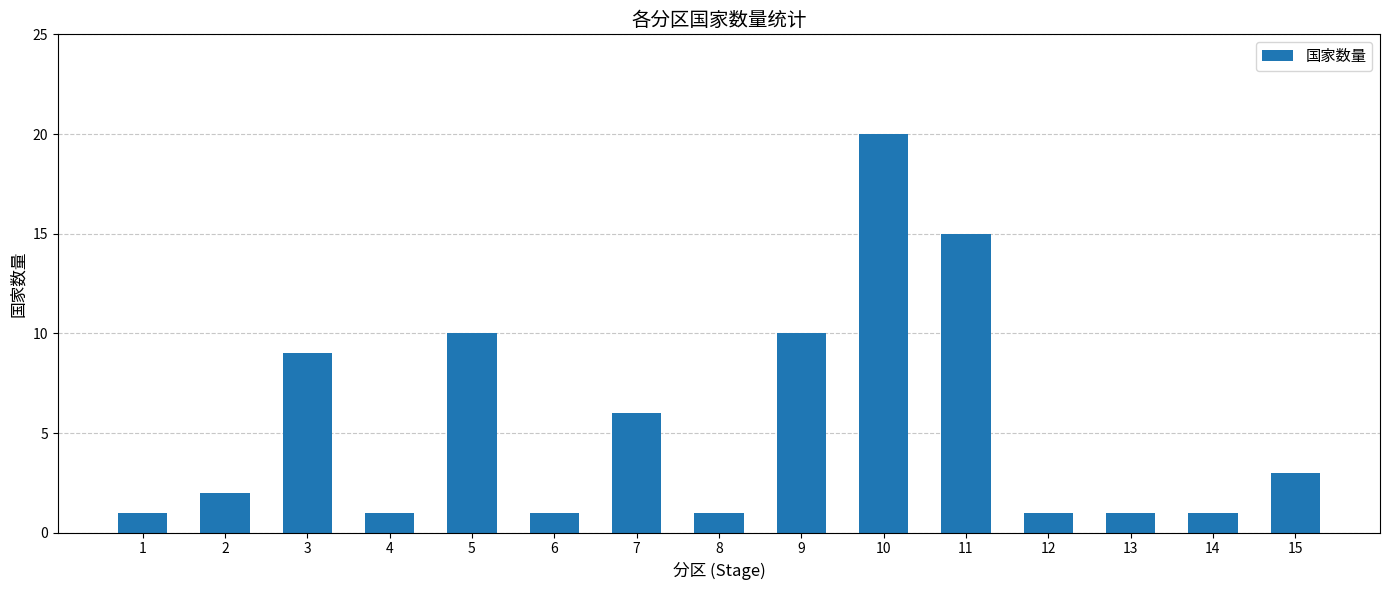

What is the ratio of the value at 2 to the value at 7?

0.3